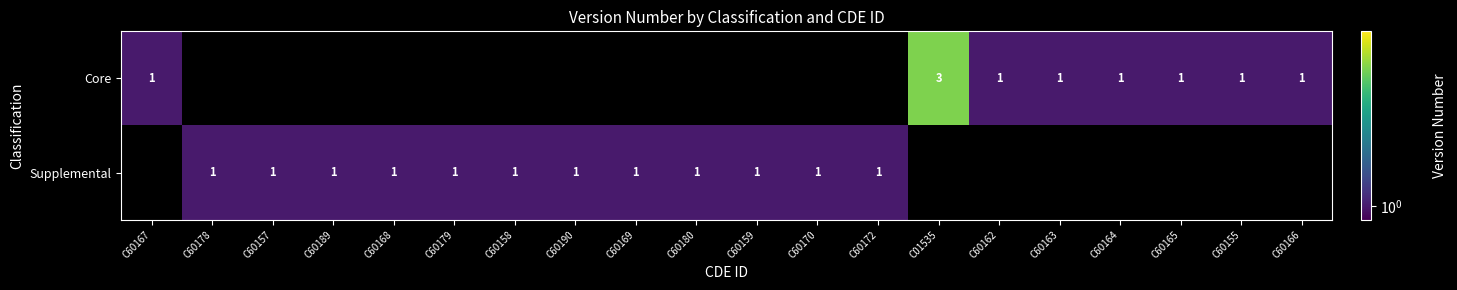

Is the value of Core at C01535 greater than the value of Supplemental at C60157?

Yes